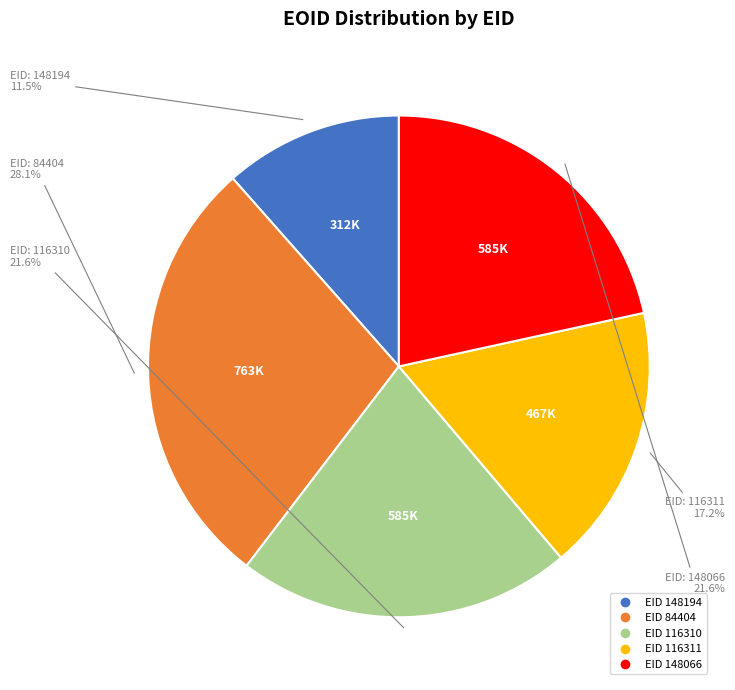

Is there any slice that represents more than half of the pie?

No